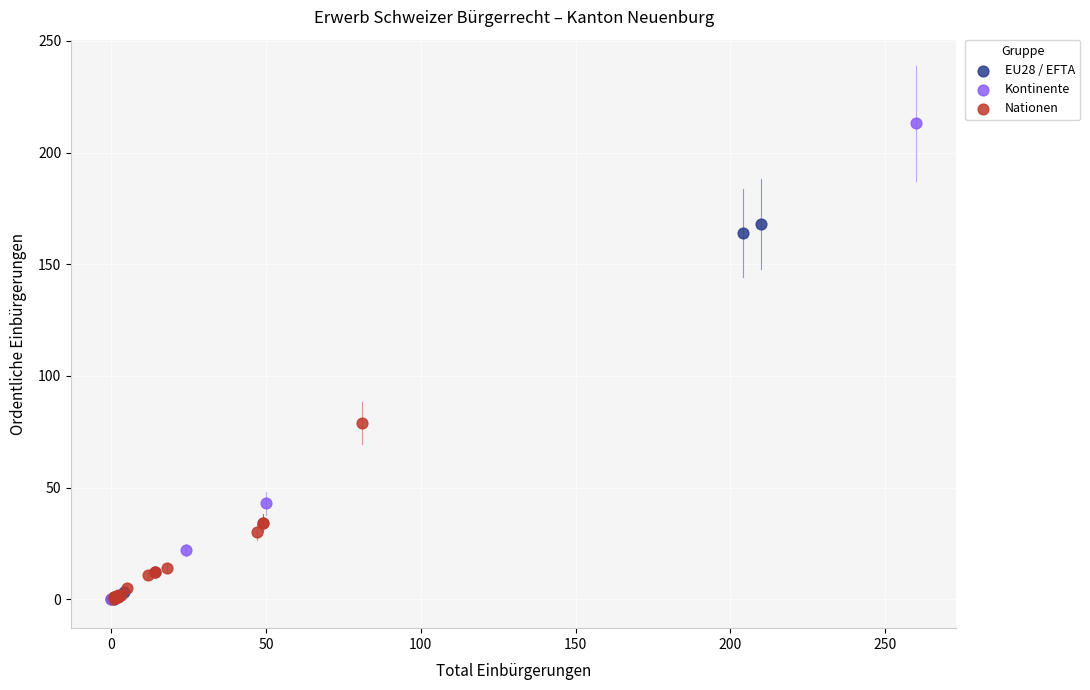

Which series contains the highest Y value?

Kontinente